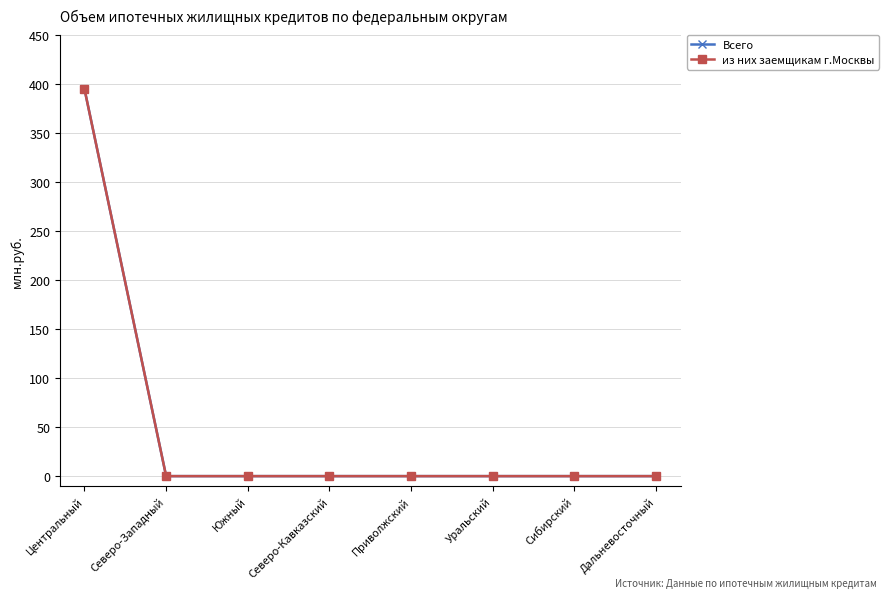

True or false: Всего and из них заемщикам г.Москвы cross at least once.

False